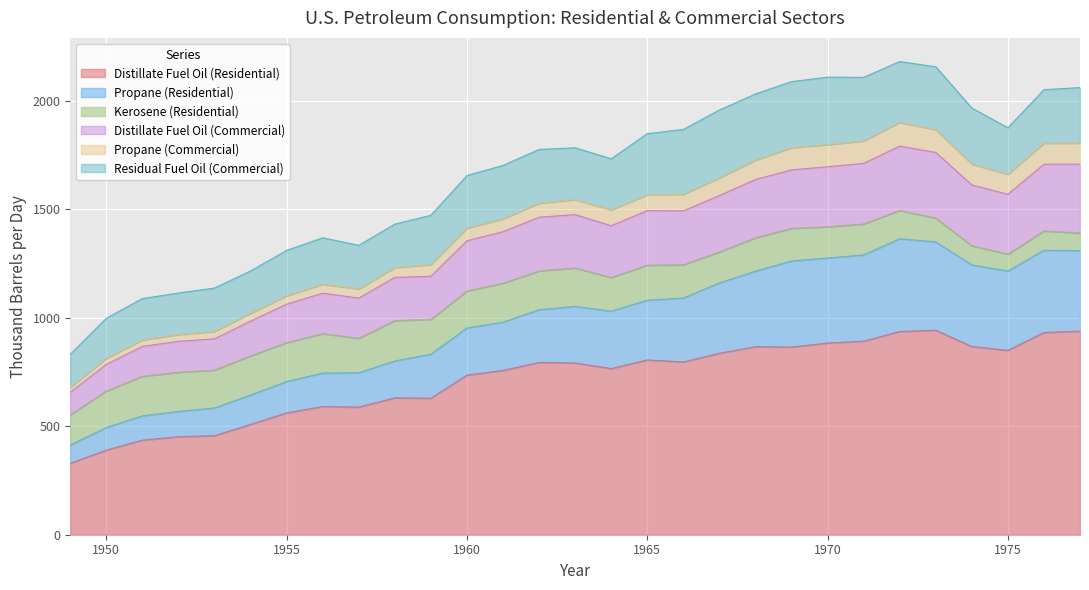

Is it true that Distillate Fuel Oil (Commercial) equals 785.1 at 1950?

True